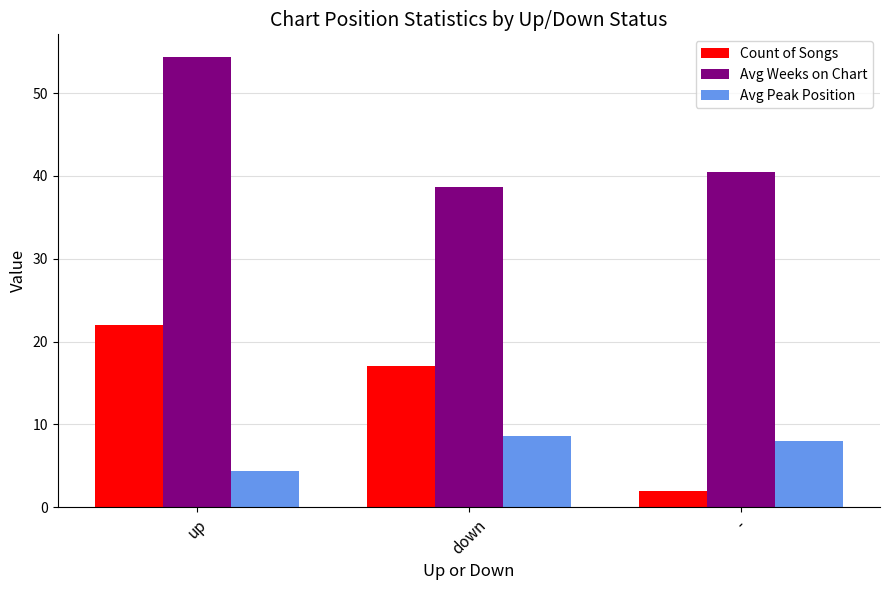

How many values in the Avg Weeks on Chart series exceed 40?

2